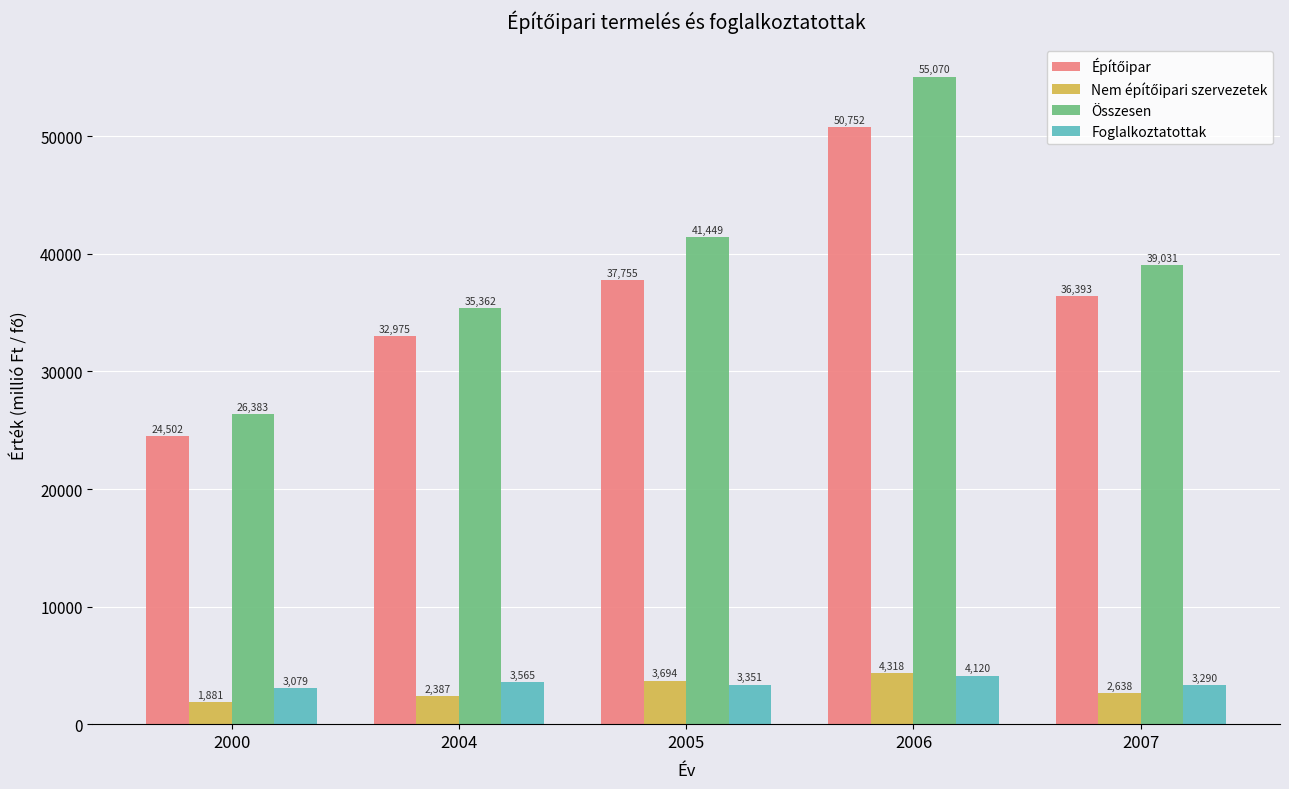

Is it true that Összesen equals 55070 at 2006?

True